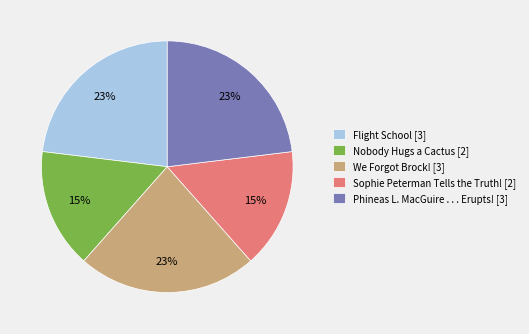

Combined, do Flight School [3] and Sophie Peterman Tells the Truth! [2] account for over 50%?

No